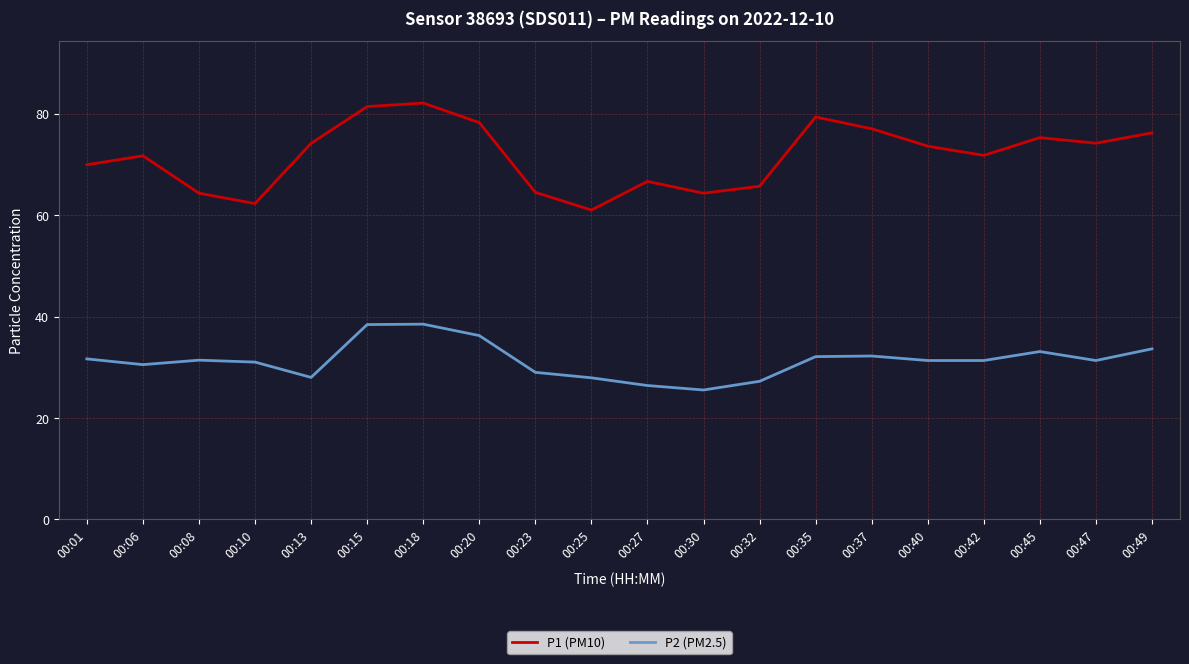

At 00:32, list the series in order from largest to smallest.

P1 (PM10), P2 (PM2.5)